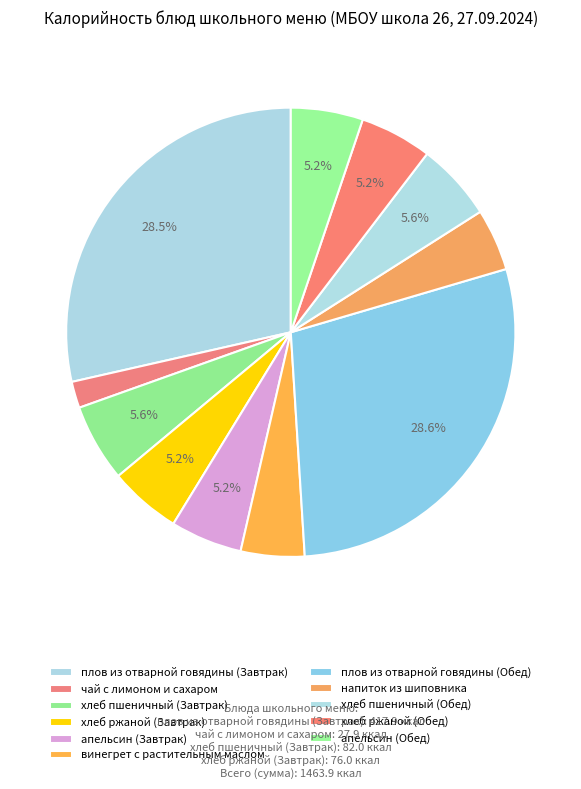

Does any single category account for the majority?

No